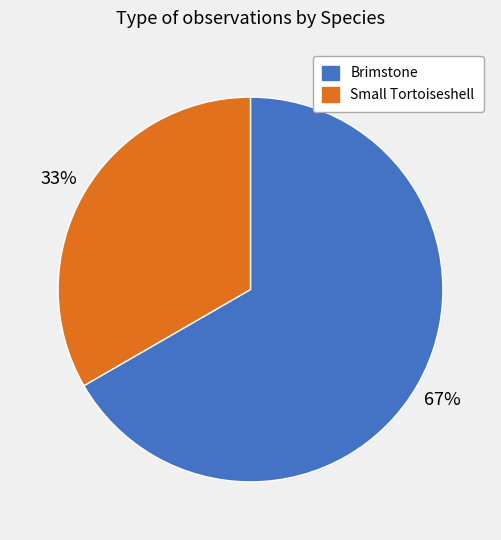

Which category has the biggest portion of the pie?

Brimstone